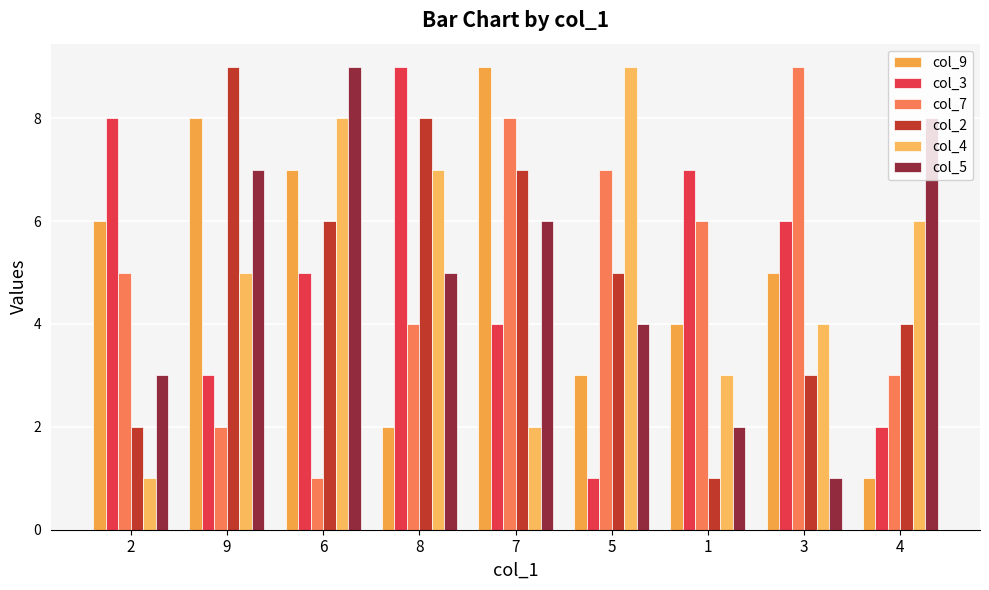

List the labels in order of col_7 value, smallest first.

6, 9, 4, 8, 2, 1, 5, 7, 3